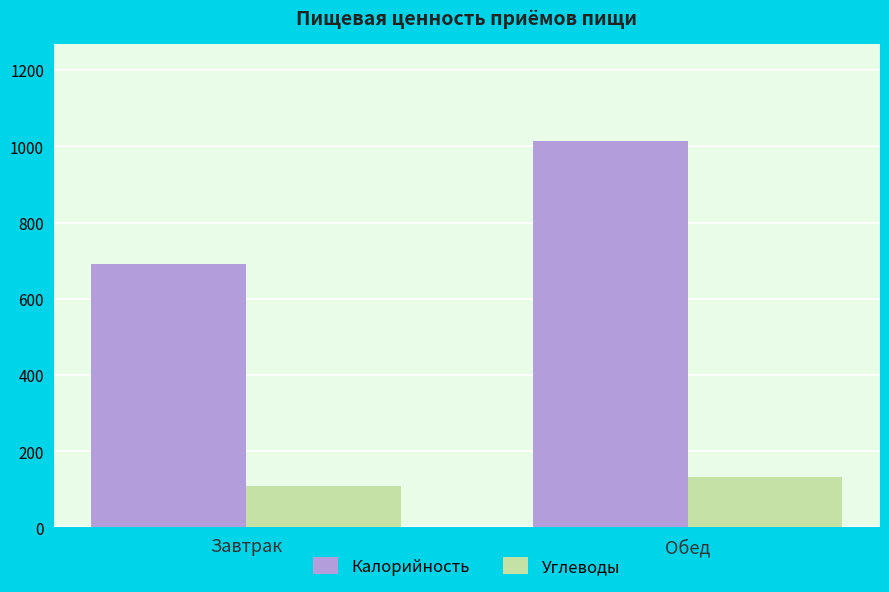

At which category is the sum across all series the highest?

Обед